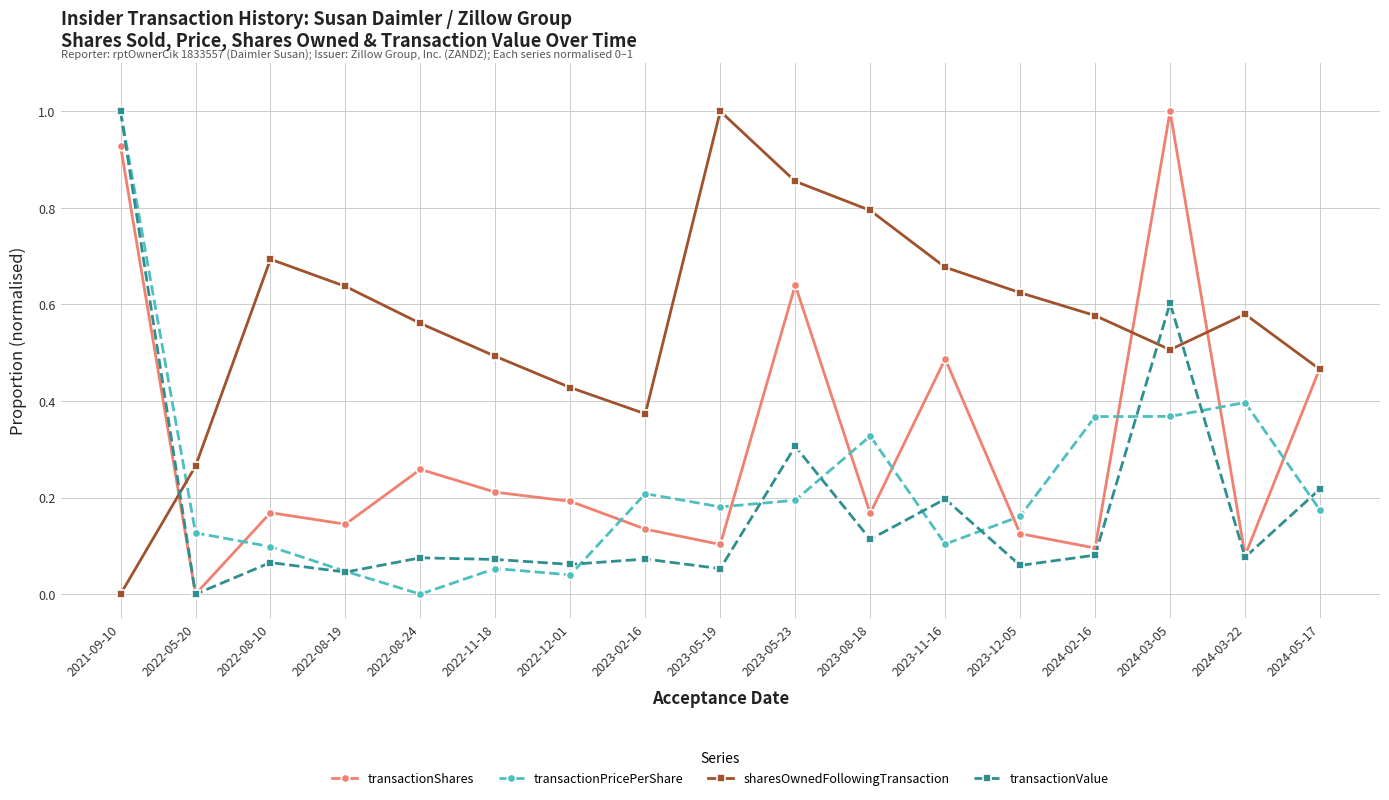

What are all the series names shown in the legend?

transactionShares, transactionPricePerShare, sharesOwnedFollowingTransaction, transactionValue